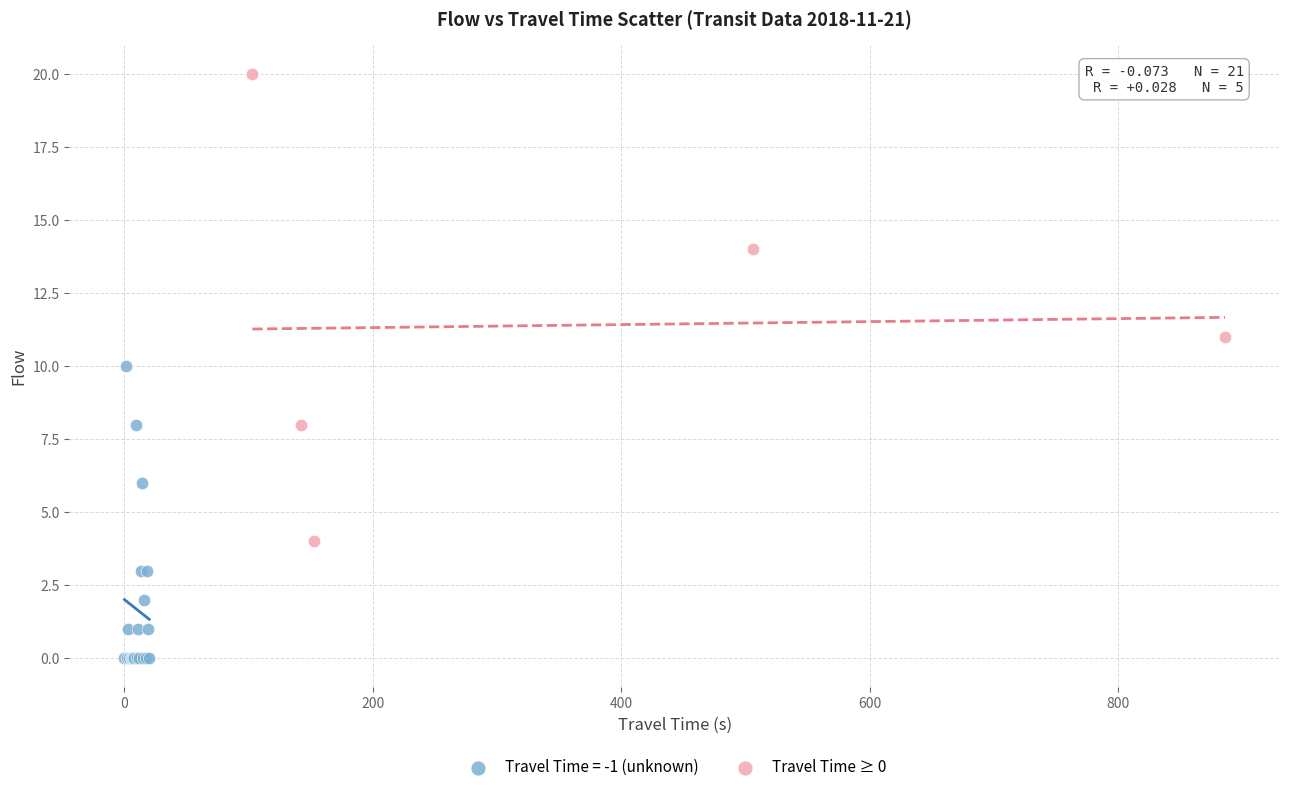

Which series contains the highest Y value?

Travel Time ≥ 0